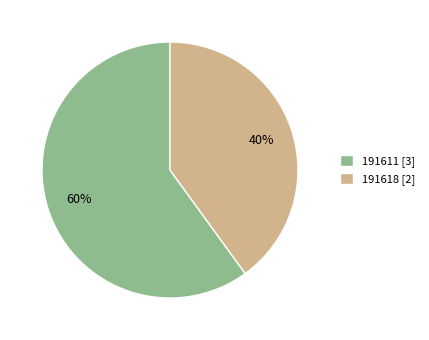

What is the ratio of the value at 191611 [3] to the value at 191618 [2]?

1.5